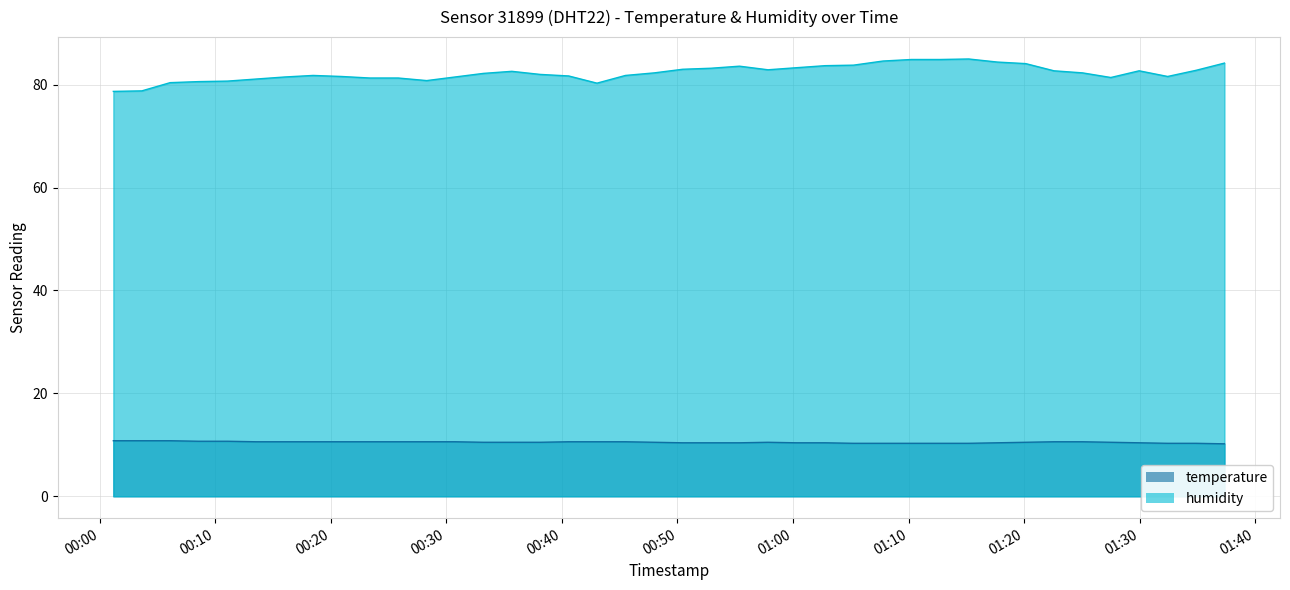

The temperature series shows 6.8 at 2023-03-01T00:50:27. True or false?

False